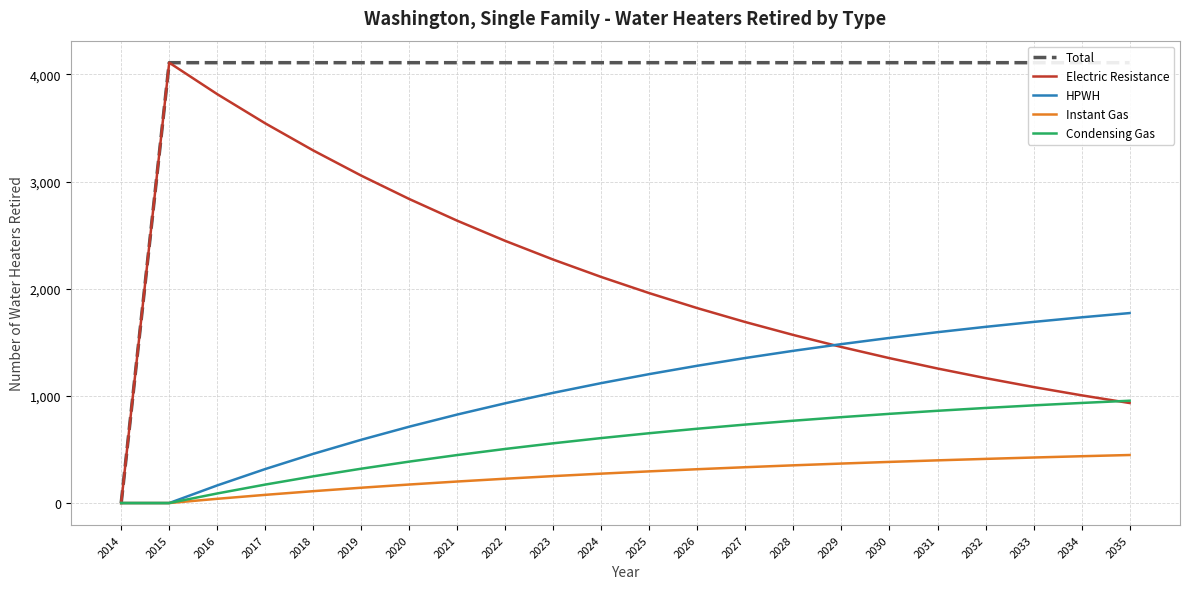

Rank the series at 2021 from highest to lowest value.

Total, Electric Resistance, HPWH, Condensing Gas, Instant Gas